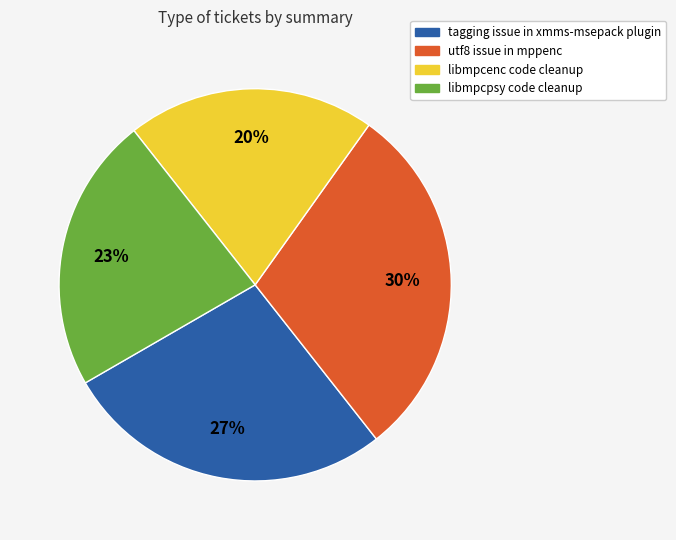

Rank the categories by value from lowest to highest.

libmpcenc code cleanup, libmpcpsy code cleanup, tagging issue in xmms-msepack plugin, utf8 issue in mppenc